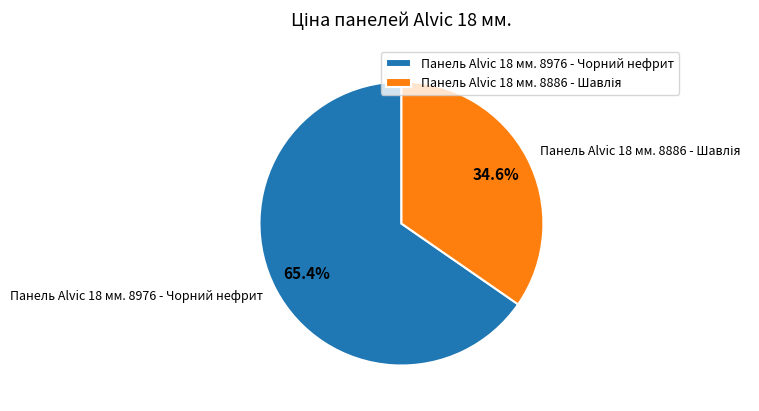

Does any single category account for the majority?

Yes